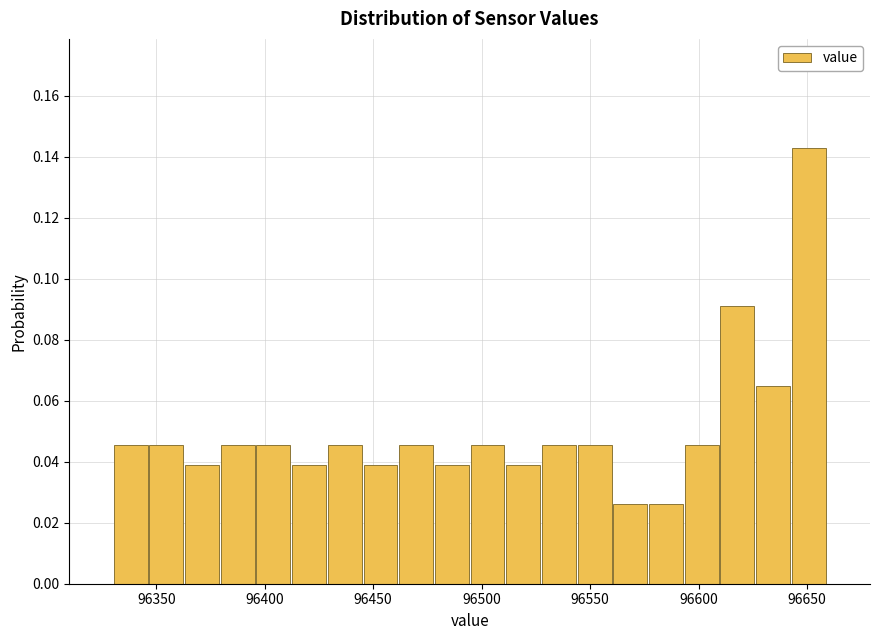

Read against the x-axis, roughly where is the centre of the tallest bar?

96650